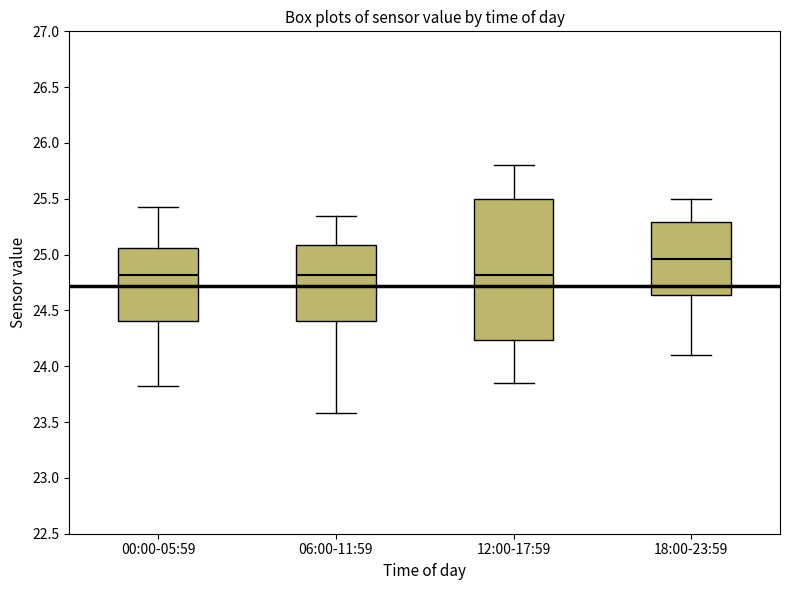

Where does the lower whisker of the box for 06:00-11:59 end on the y-axis? The values are not printed on the chart, so give them approximately, as read against the axis.

23.60